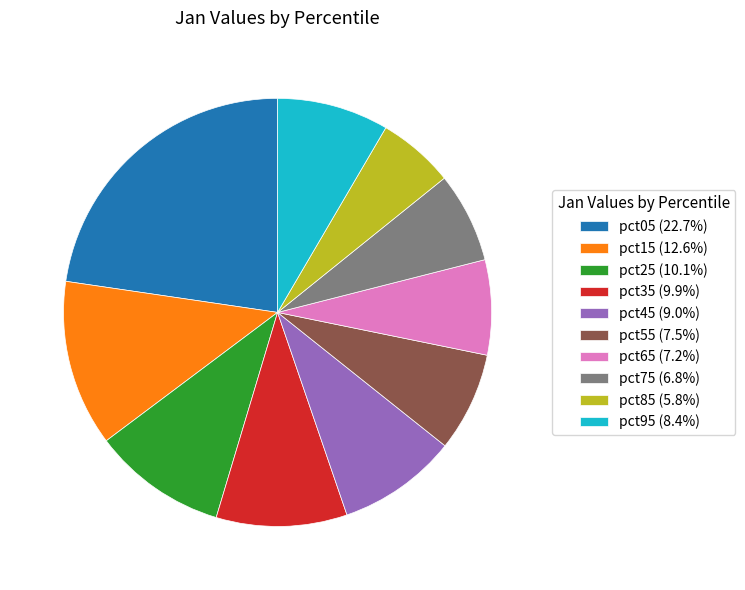

Do pct75 and pct45 together represent more than half of the pie?

No